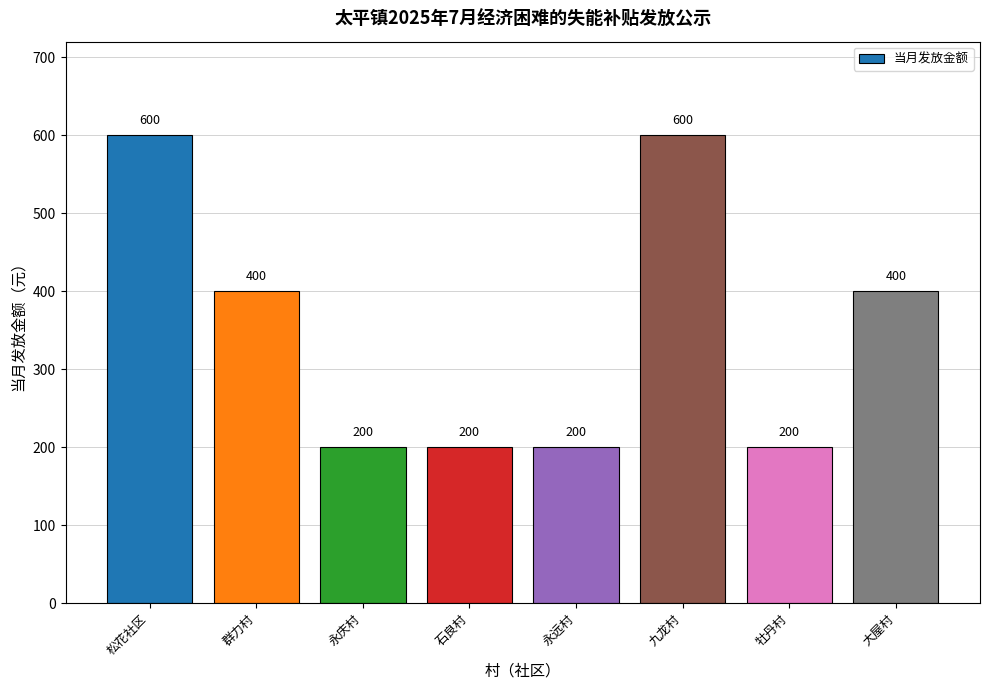

How many data points does each series have?

8